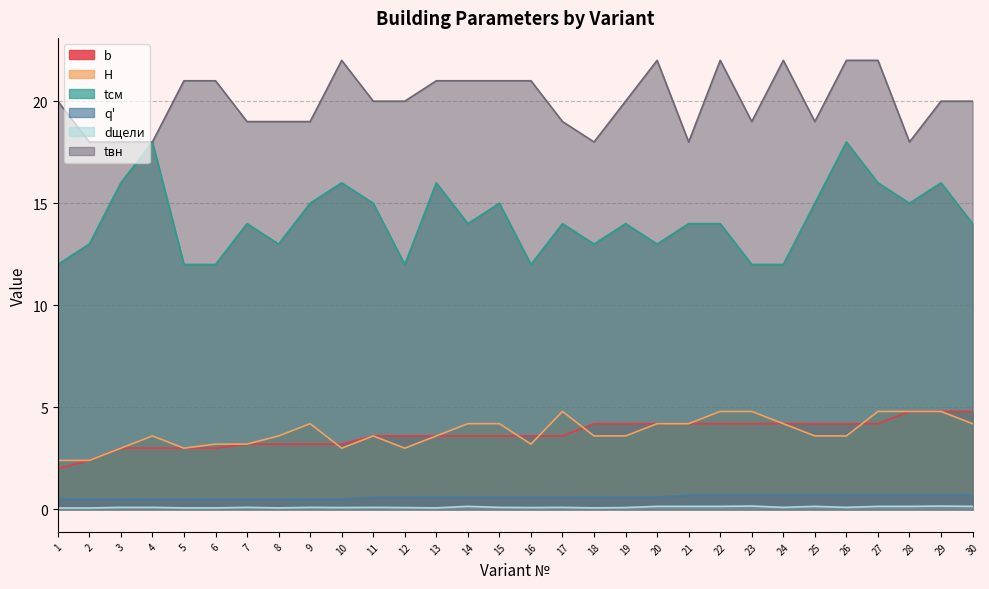

Where is the first local minimum for tcм?

8